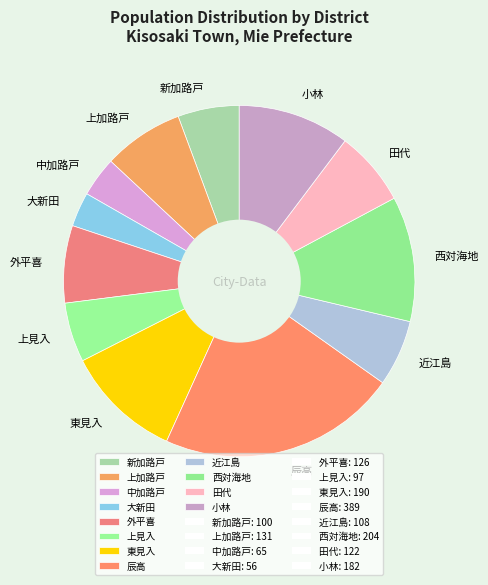

Count the number of slices in the pie.

12